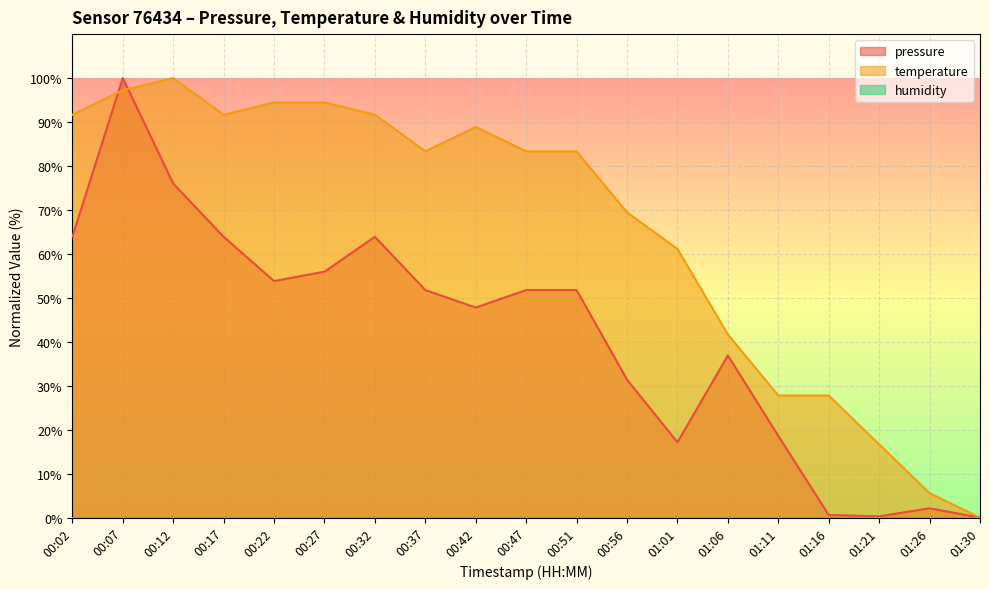

Rank the categories by pressure value from highest to lowest.

00:07, 00:12, 00:02, 00:17, 00:32, 00:27, 00:22, 00:37, 00:47, 00:51, 00:42, 01:06, 00:56, 01:11, 01:01, 01:26, 01:16, 01:21, 01:30